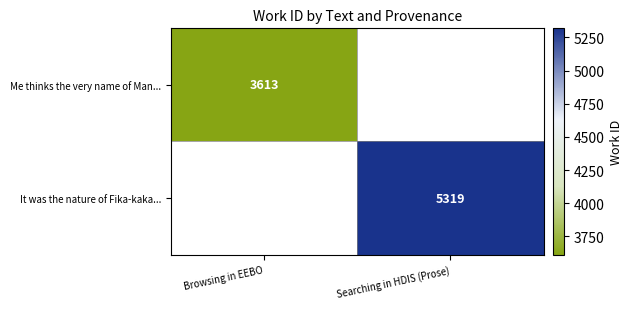

Is it true that Me thinks the very name of Man... equals 4834 at Browsing in EEBO?

False